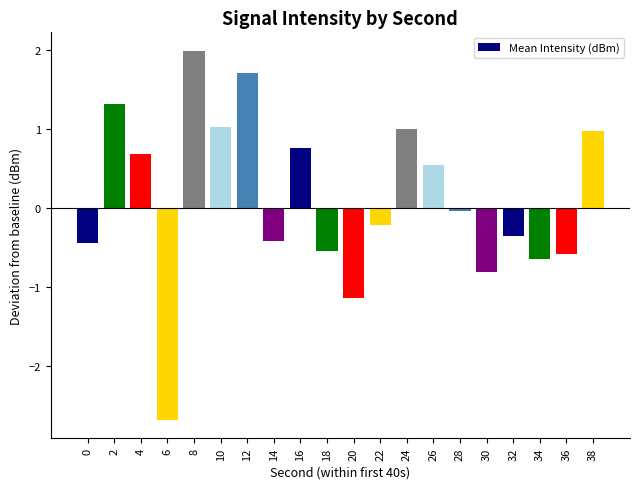

What is the approximate value at 14?

-0.4